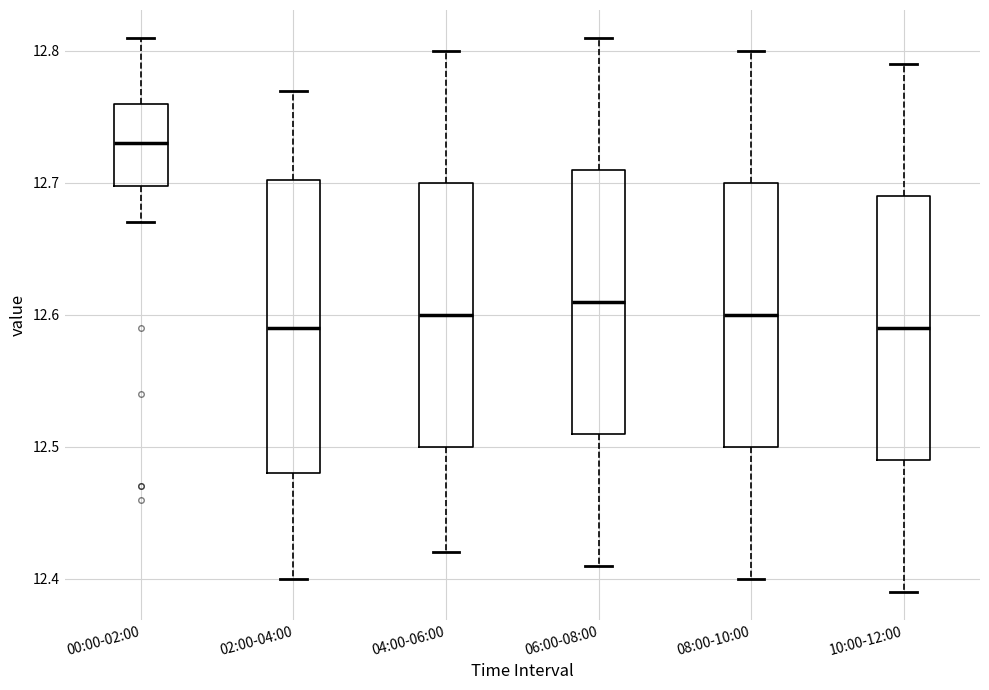

Reading left to right, read every box against the y-axis: the position of its median line, the range the box covers, and the ends of its whiskers. The values are not printed on the chart, so give them approximately, as read against the axis.

00:00-02:00: median 12.73, box 12.70 to 12.76, whiskers 12.67 to 12.81
02:00-04:00: median 12.59, box 12.48 to 12.70, whiskers 12.40 to 12.77
04:00-06:00: median 12.60, box 12.50 to 12.70, whiskers 12.42 to 12.80
06:00-08:00: median 12.61, box 12.51 to 12.71, whiskers 12.41 to 12.81
08:00-10:00: median 12.60, box 12.50 to 12.70, whiskers 12.40 to 12.80
10:00-12:00: median 12.59, box 12.49 to 12.69, whiskers 12.39 to 12.79